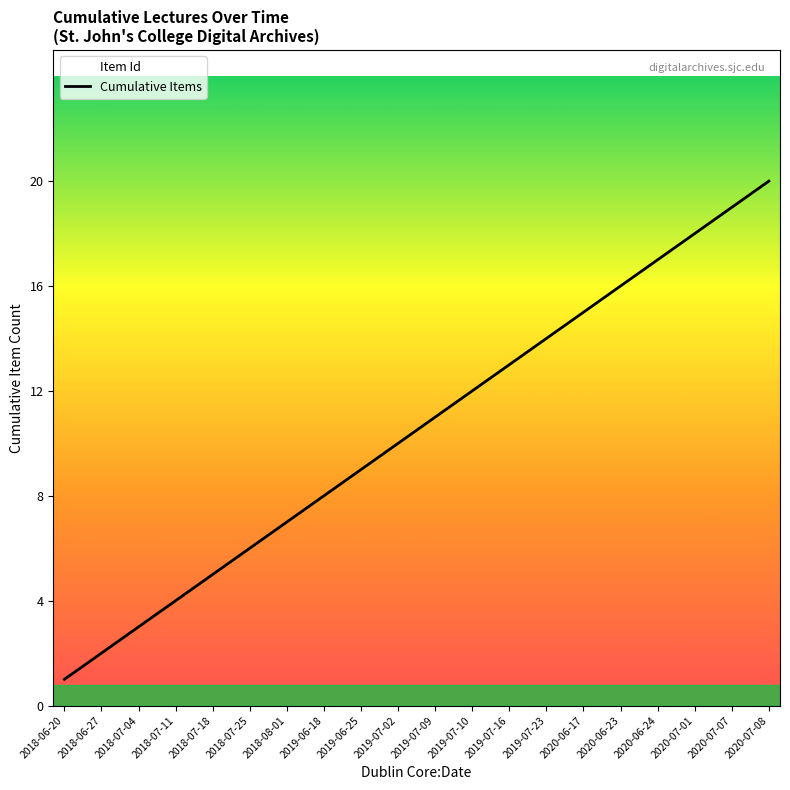

What is the sum of the values at 2020-06-17 and 2018-08-01?

22